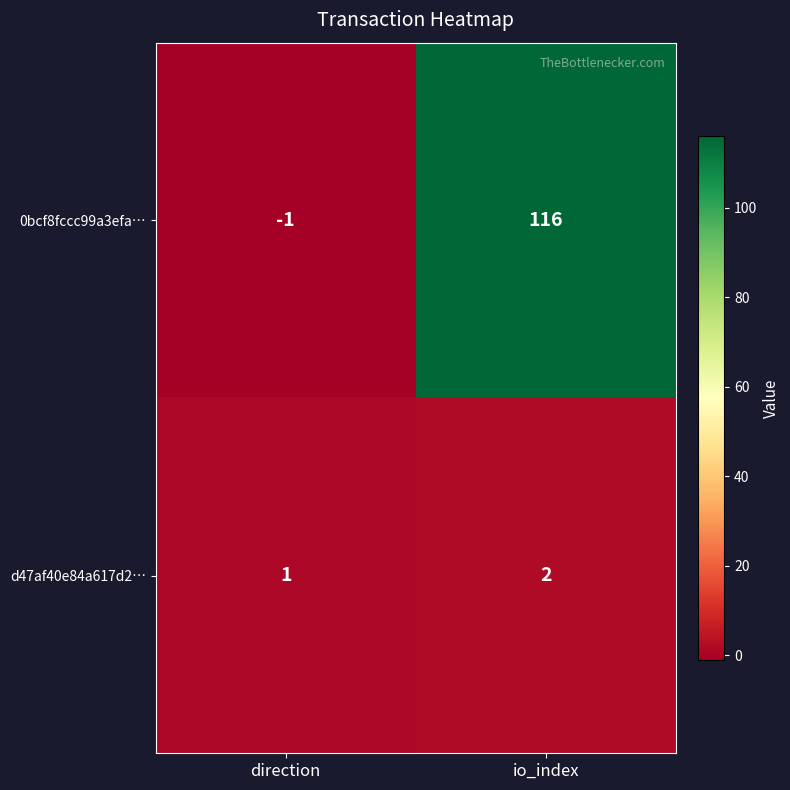

True or false: d47af40e84a617d2… has a value of 1 at io_index.

False